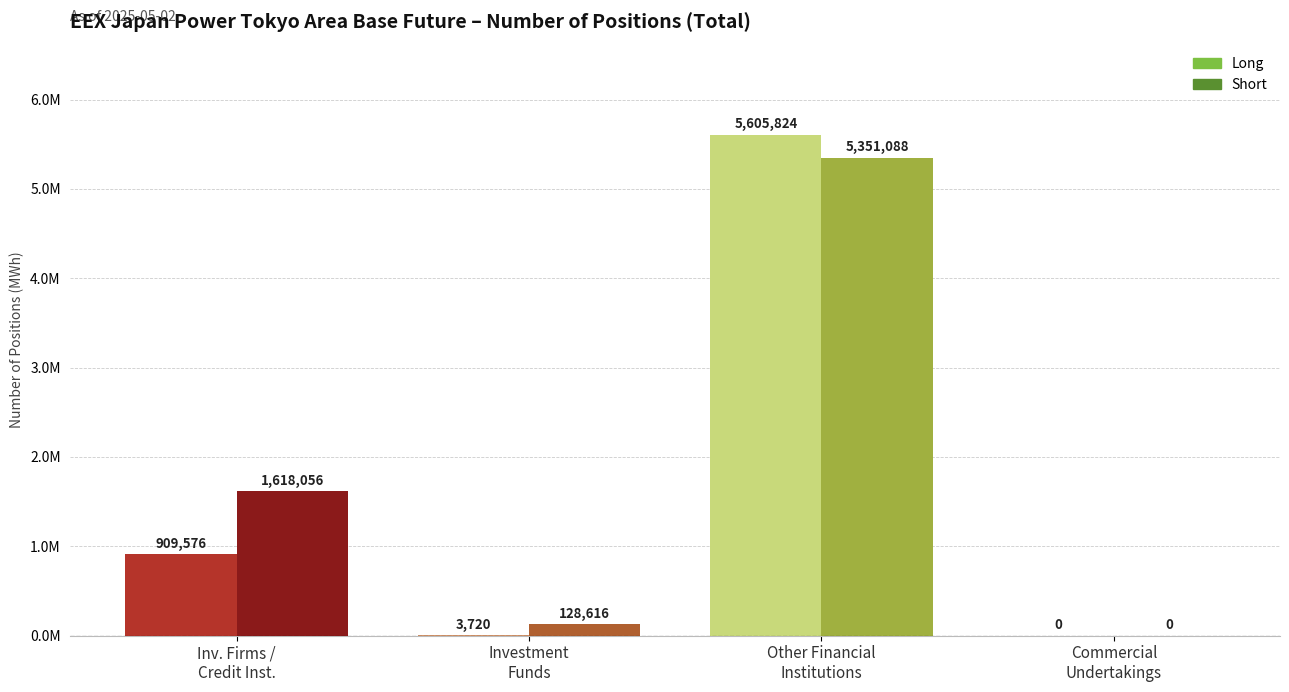

Reading right to left, list all the values displayed in this chart.

Long: 0	5605824	3720	909576
Short: 0	5351088	128616	1618056